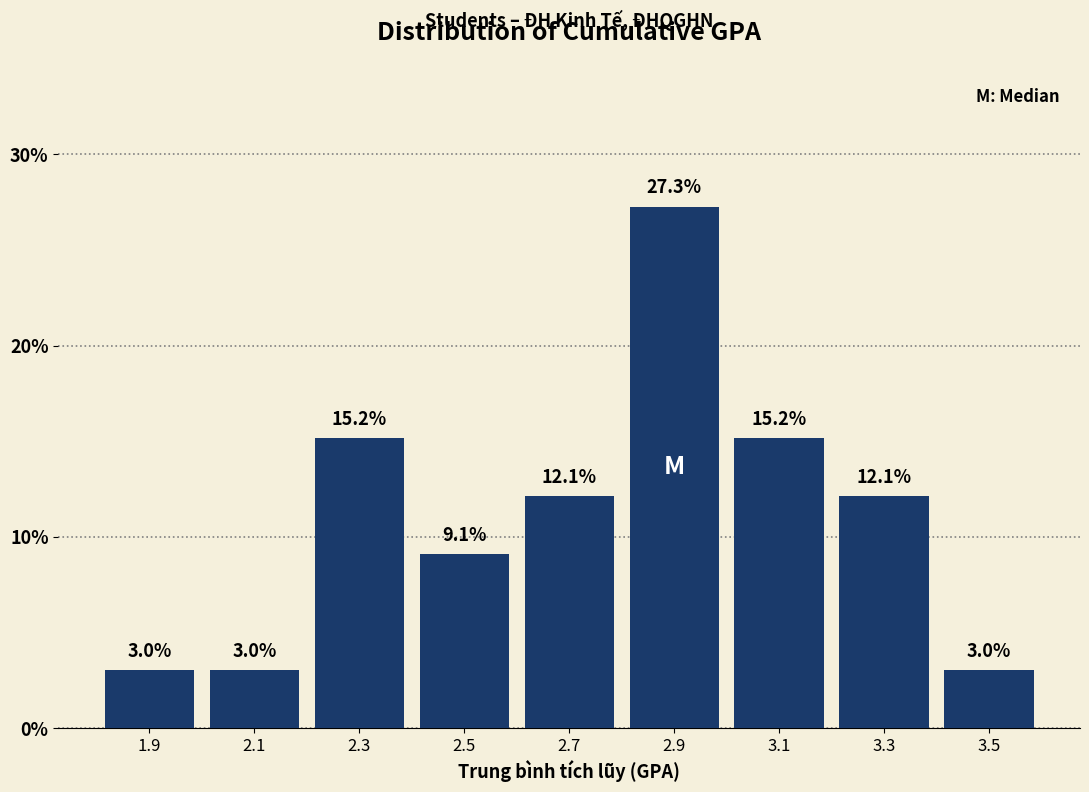

What is the height of the bar covering 3.4 to 3.6 on the x-axis?

3.0